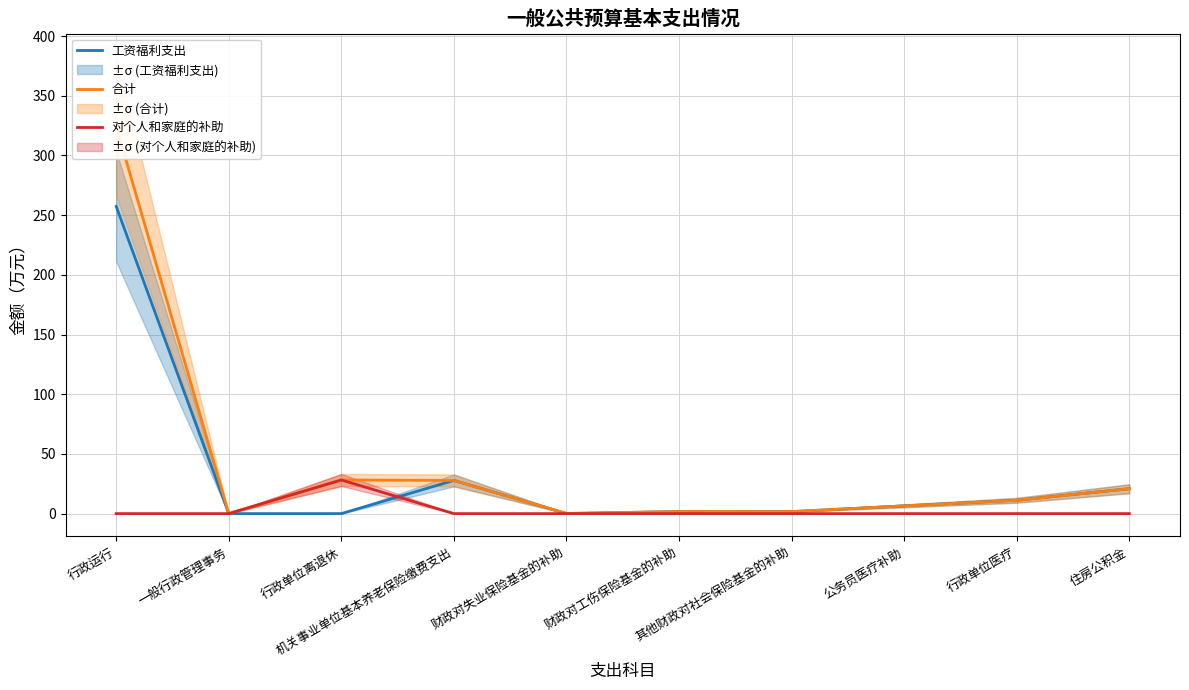

Where do 对个人和家庭的补助 and 工资福利支出 first cross each other?

行政单位离退休 and 机关事业单位基本养老保险缴费支出